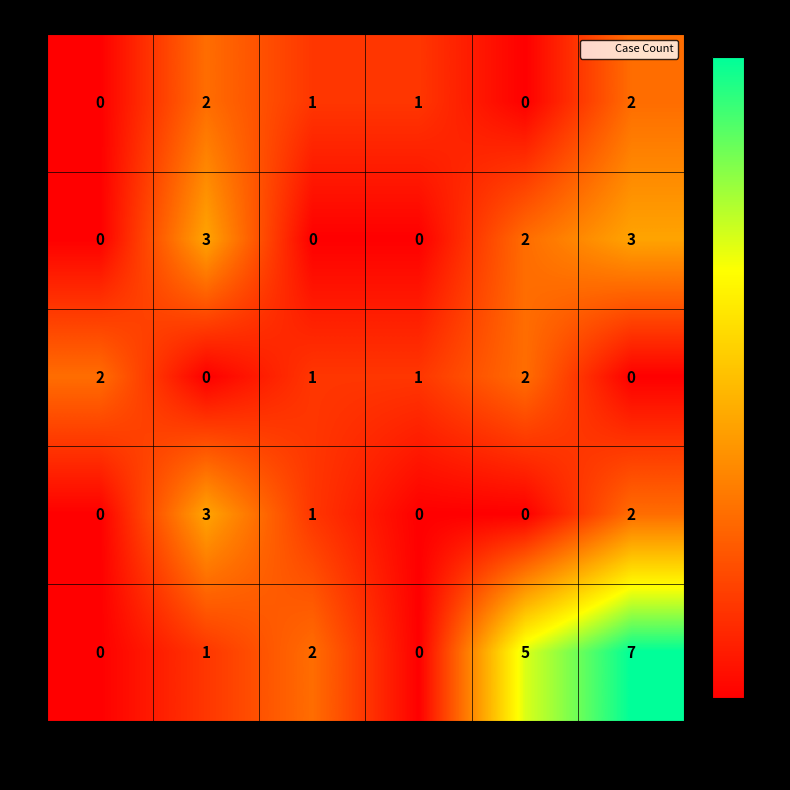

What is the difference between the maximum and minimum values in the 6 series?

7